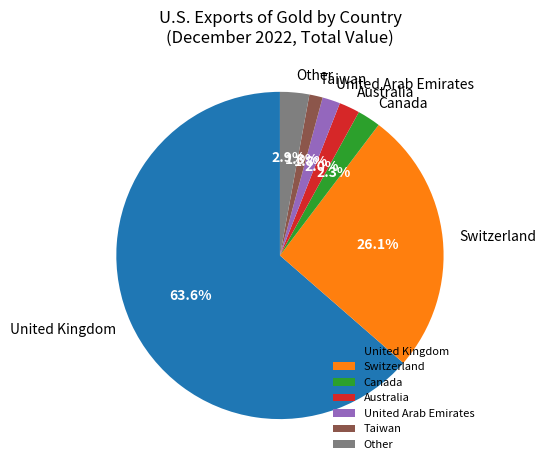

Between Switzerland and Australia, which is larger?

Switzerland